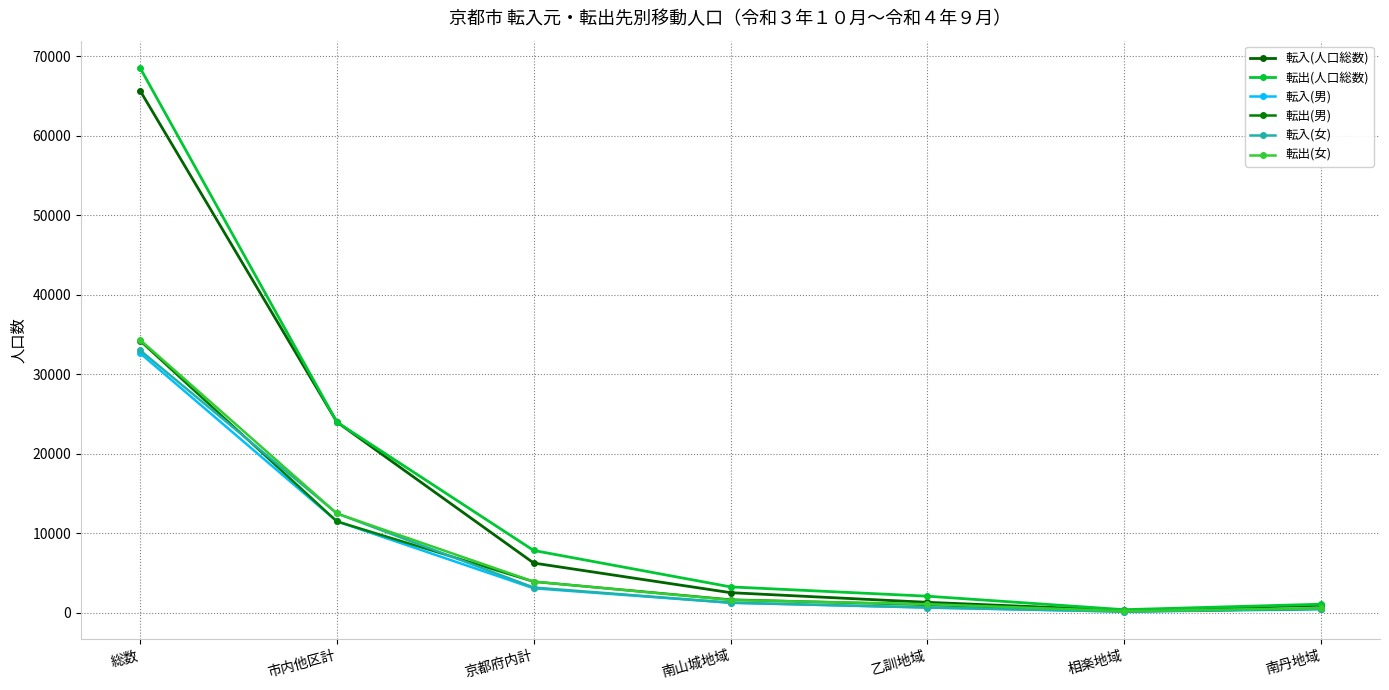

What is the greatest value displayed?

68557